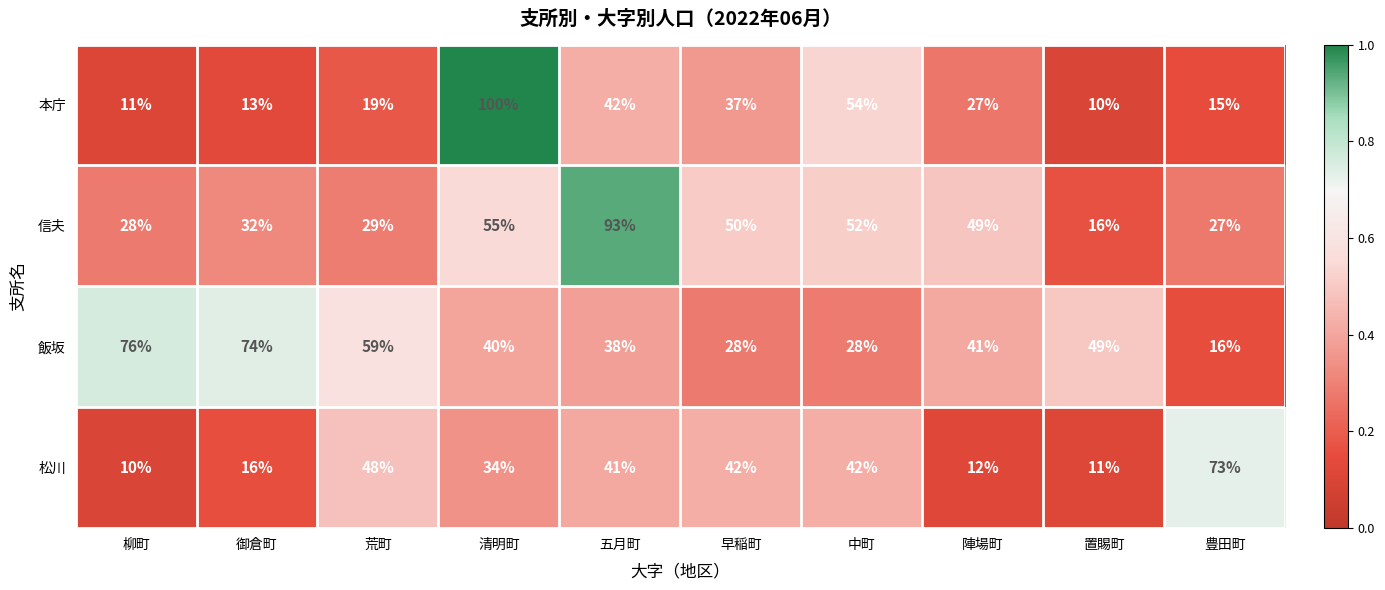

The value of 本庁 at 陣場町 is 36. True or false?

False